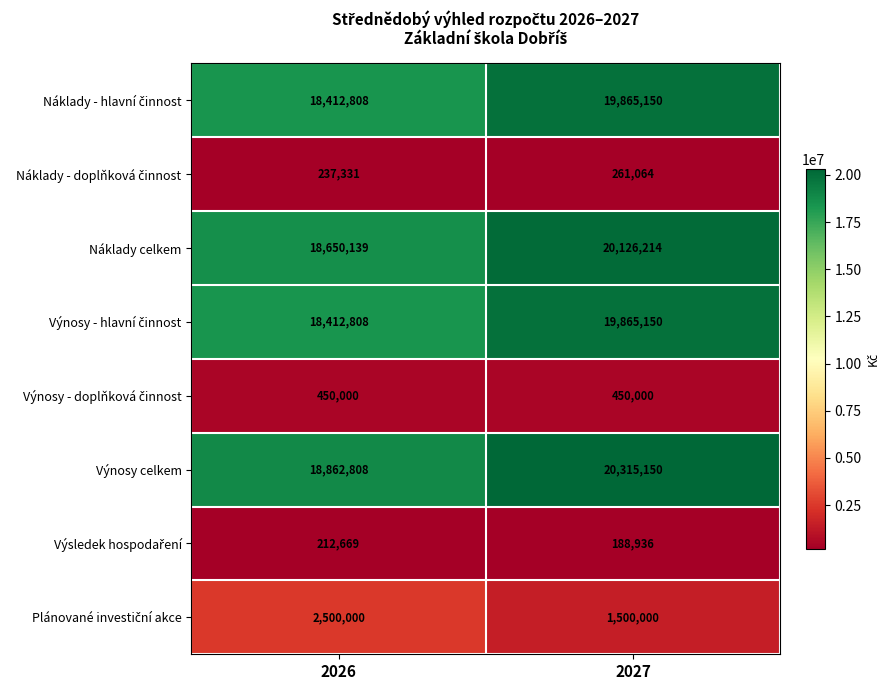

Read the Výnosy celkem value at 2026, to the nearest 100.

18862800